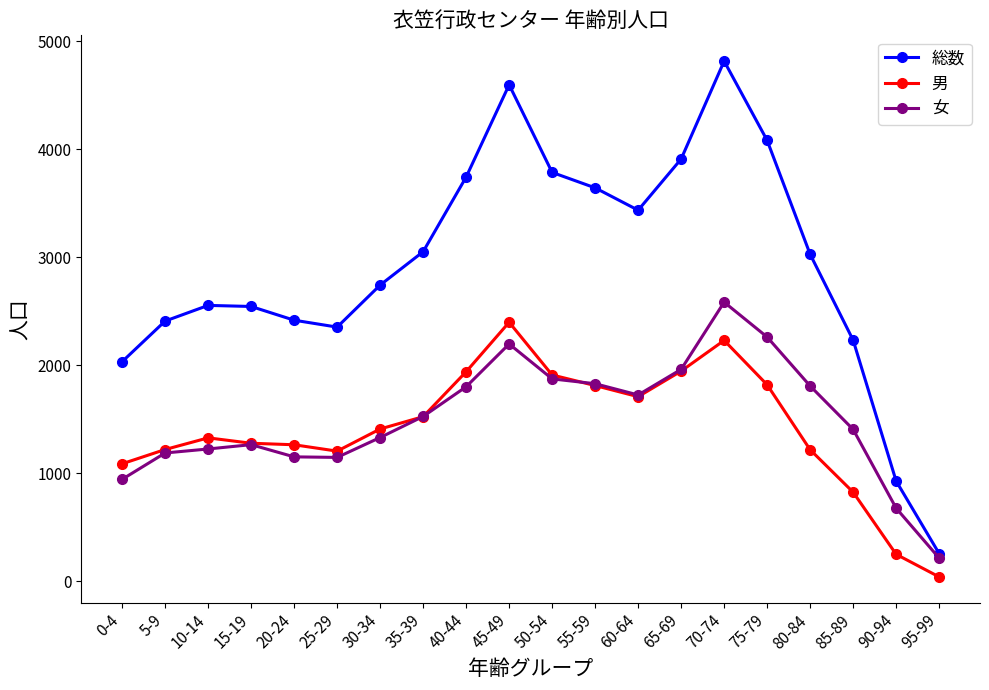

What is the approximate value of 総数 at 70-74?

4816